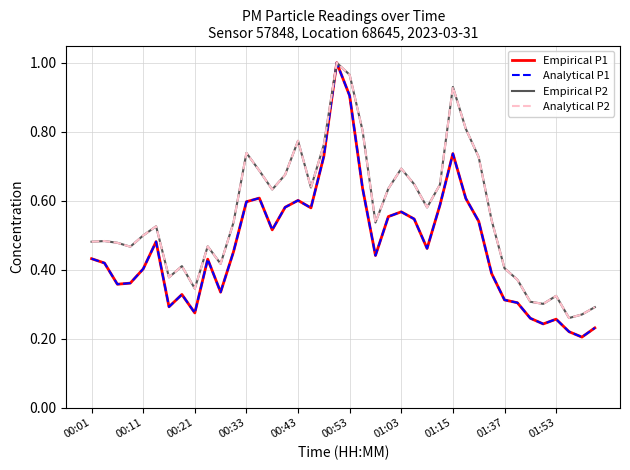

What is the sum of all Empirical P1 values?

18.8